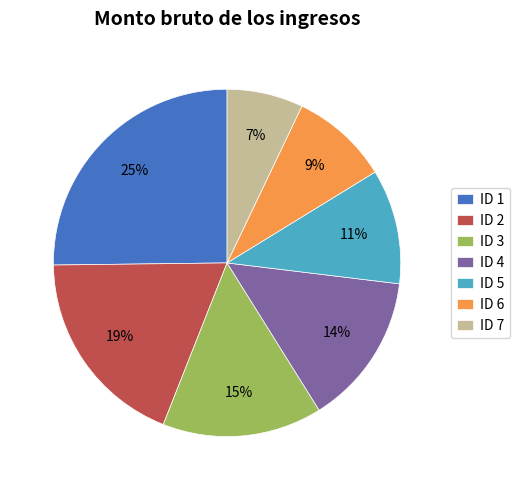

To the nearest percent, what is the average slice percentage?

14%